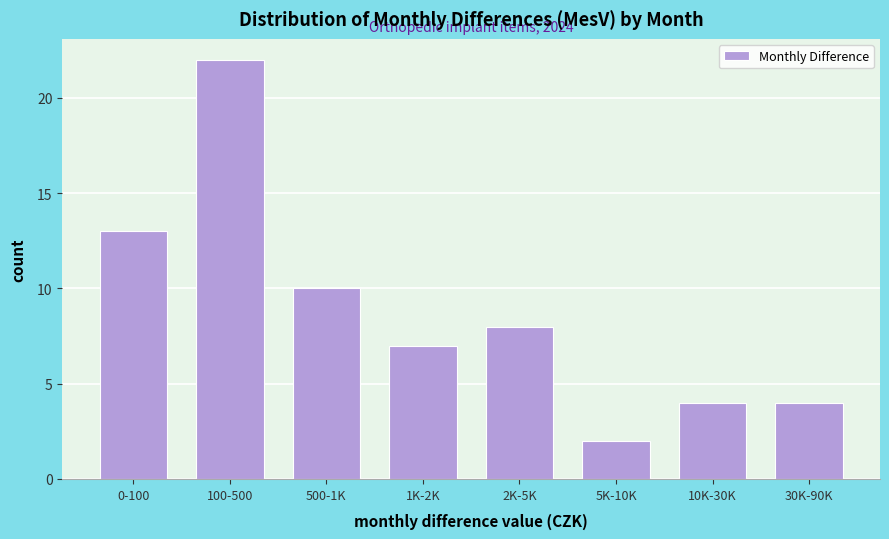

Reading left to right, what are all the values shown in this chart?

13	22	10	7	8	2	4	4